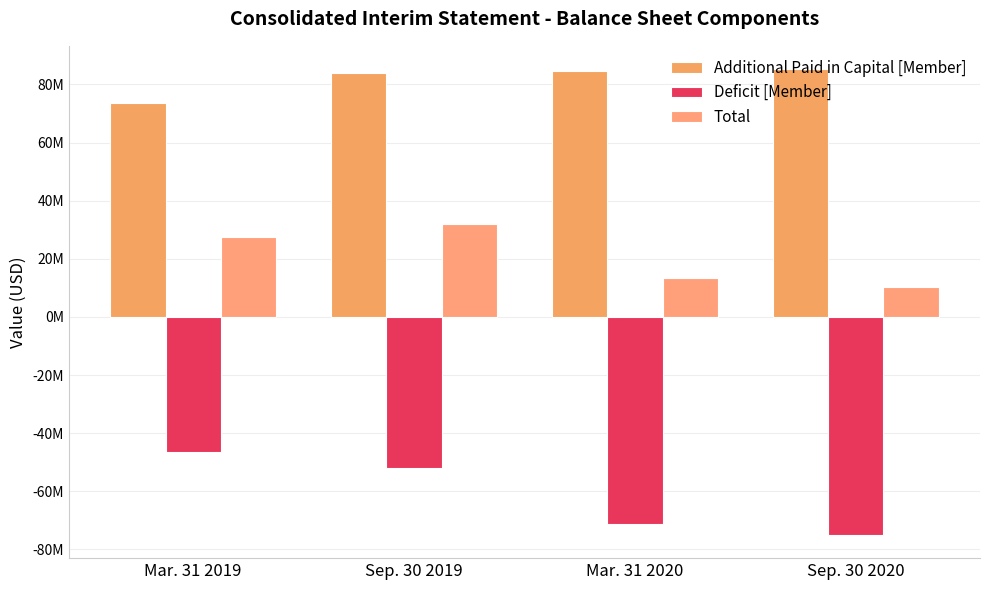

List the series in order of their overall mean, lowest first.

Deficit [Member], Total, Additional Paid in Capital [Member]